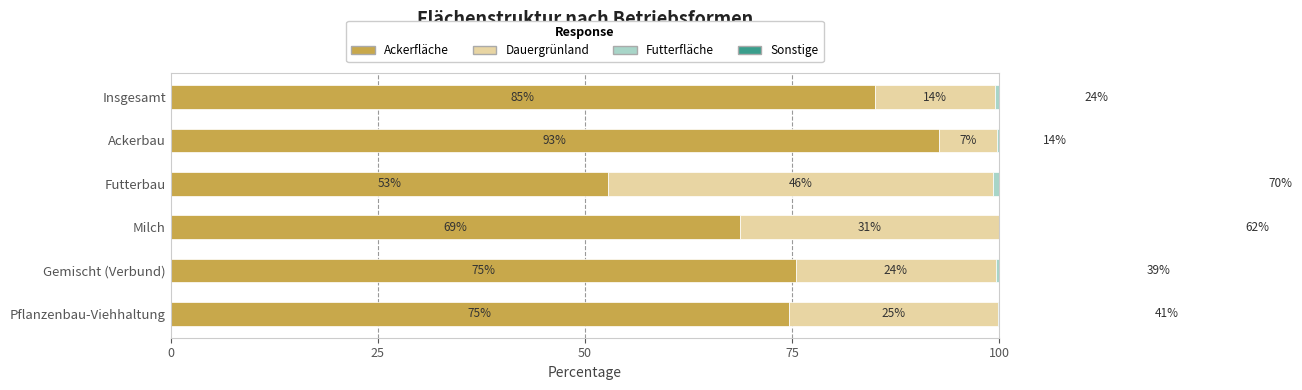

Between 0 and 25, which series saw the biggest shift?

Futterfläche